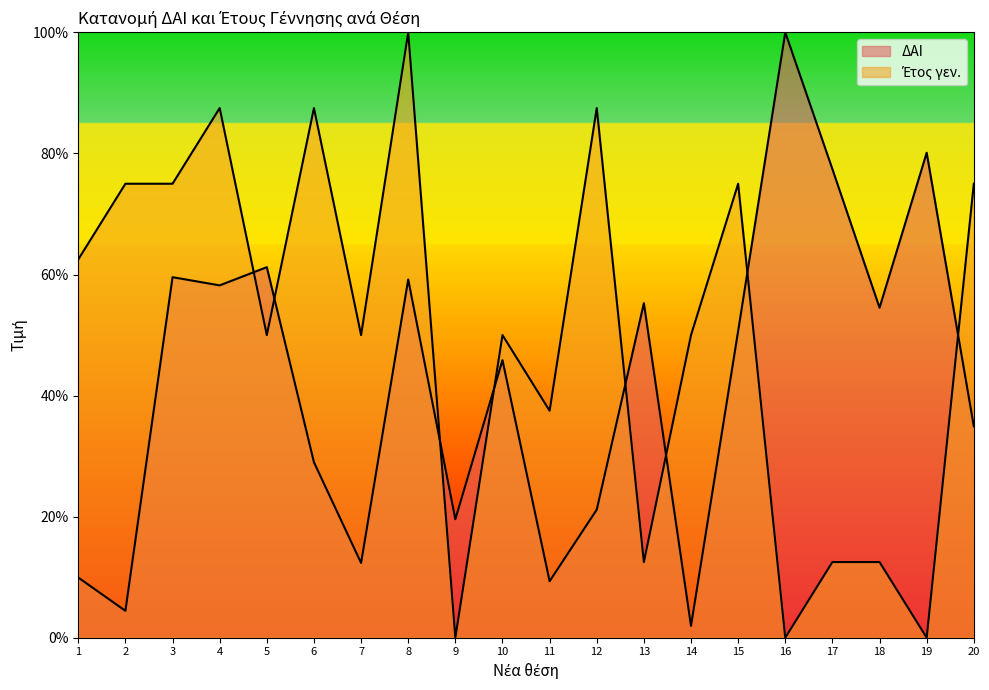

Which category has the highest value in the ΔΑΙ series?

16